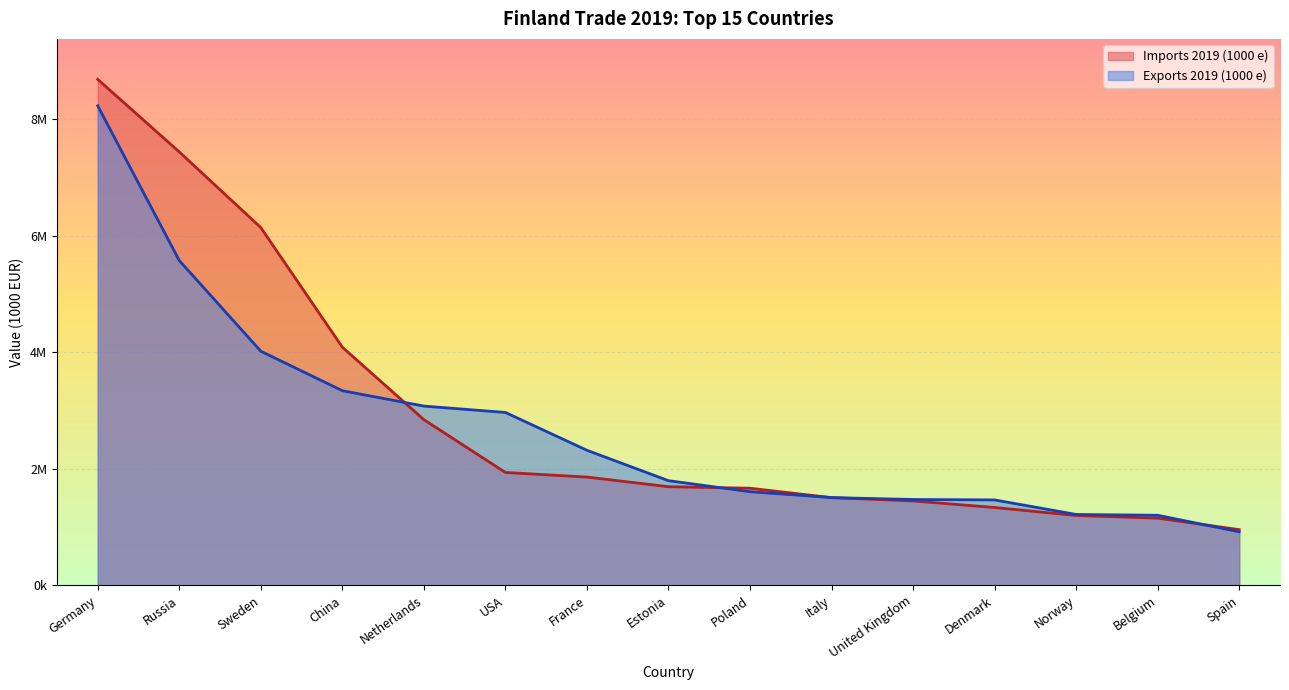

What is the lowest value of the Imports 2019 (1000 e) series?

956024